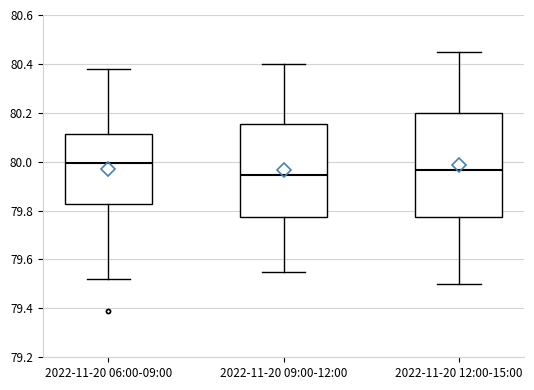

Reading left to right, read every box against the y-axis: the position of its median line, the range the box covers, and the ends of its whiskers. The values are not printed on the chart, so give them approximately, as read against the axis.

2022-11-20 06:00-09:00: median 80.00, box 79.82 to 80.12, whiskers 79.52 to 80.38
2022-11-20 09:00-12:00: median 79.94, box 79.78 to 80.16, whiskers 79.56 to 80.40
2022-11-20 12:00-15:00: median 79.96, box 79.78 to 80.20, whiskers 79.50 to 80.46